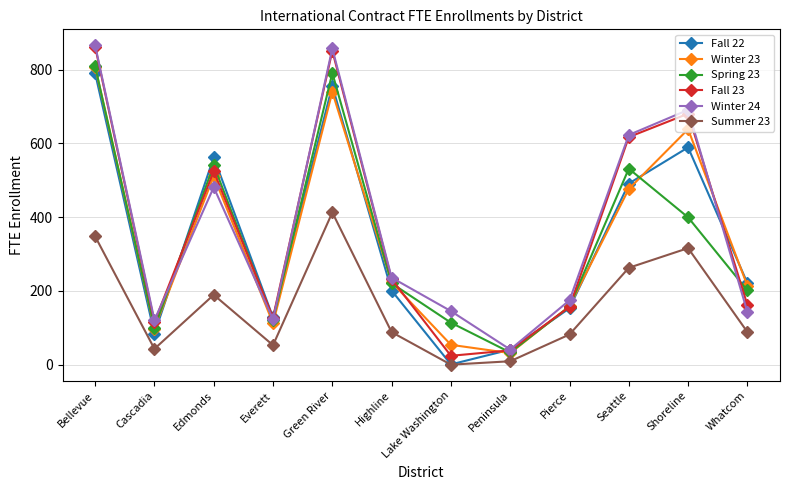

In Winter 24, how many points are lower than both neighbors (excluding endpoints)?

3